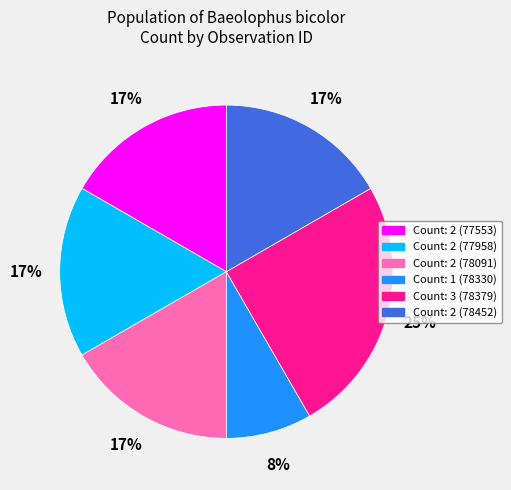

Is there a majority slice in this chart?

No